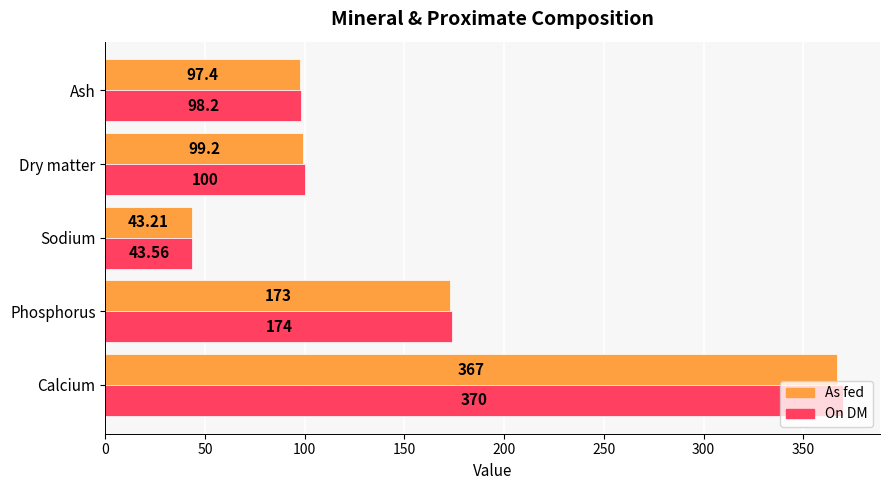

Between Sodium and Dry matter, which series saw the biggest shift?

On DM